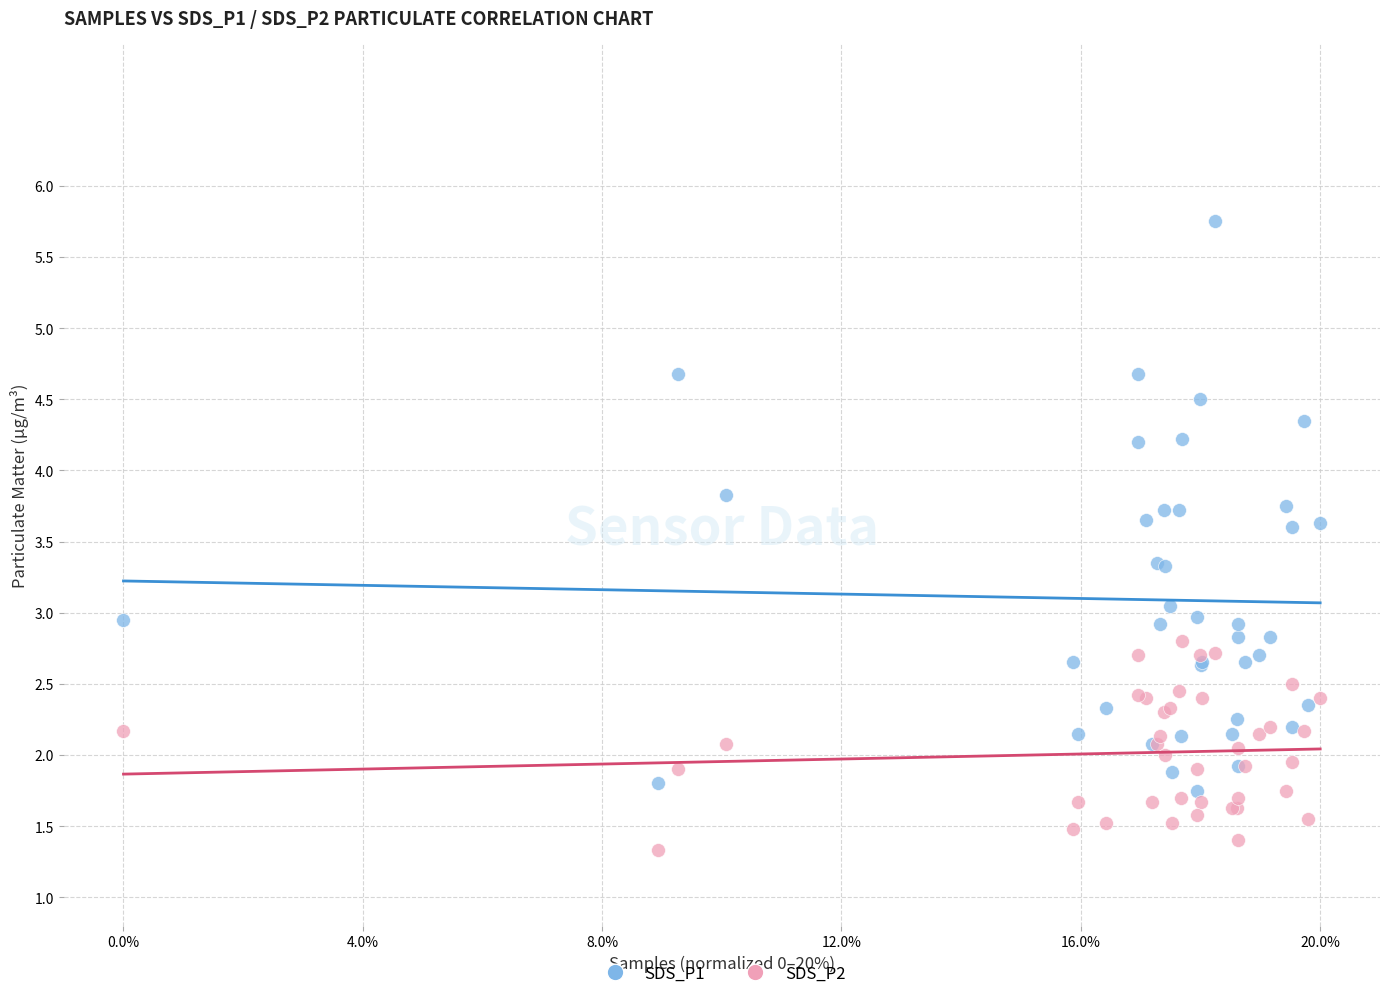

Which series has the widest spread of Y values?

SDS_P1